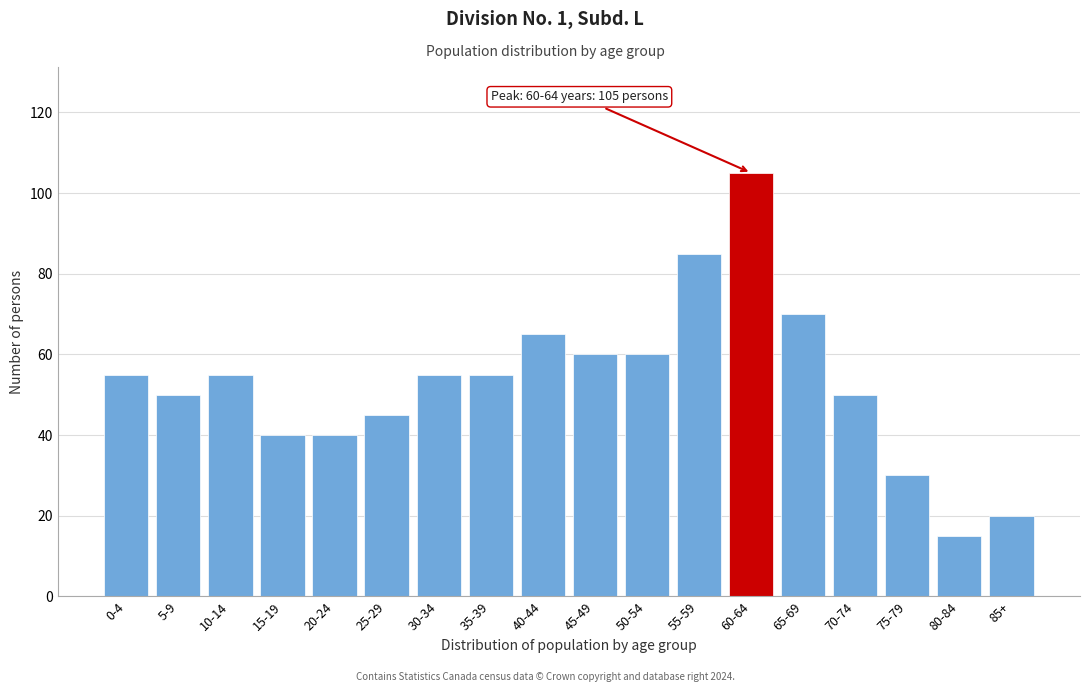

Reading left to right, transcribe all the data shown in this chart.

55	50	55	40	40	45	55	55	65	60	60	85	105	70	50	30	15	20